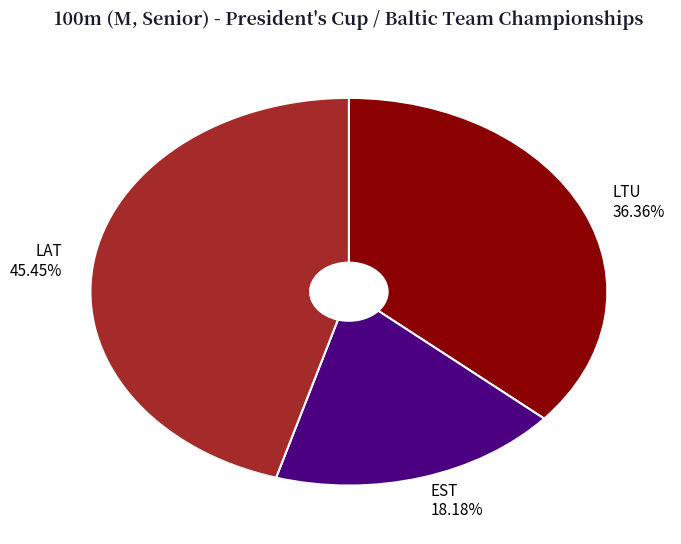

What portion of the pie excludes LAT?

54.5%